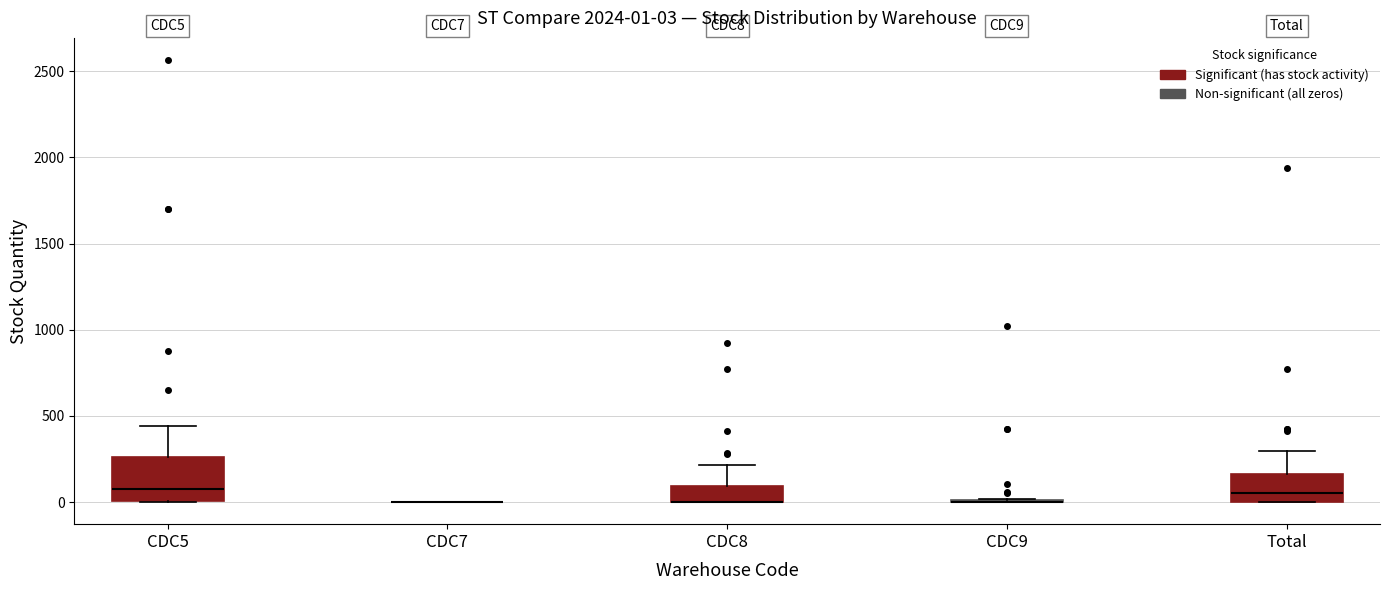

Comparing the boxes themselves (not the whiskers), which one is the tallest?

CDC5